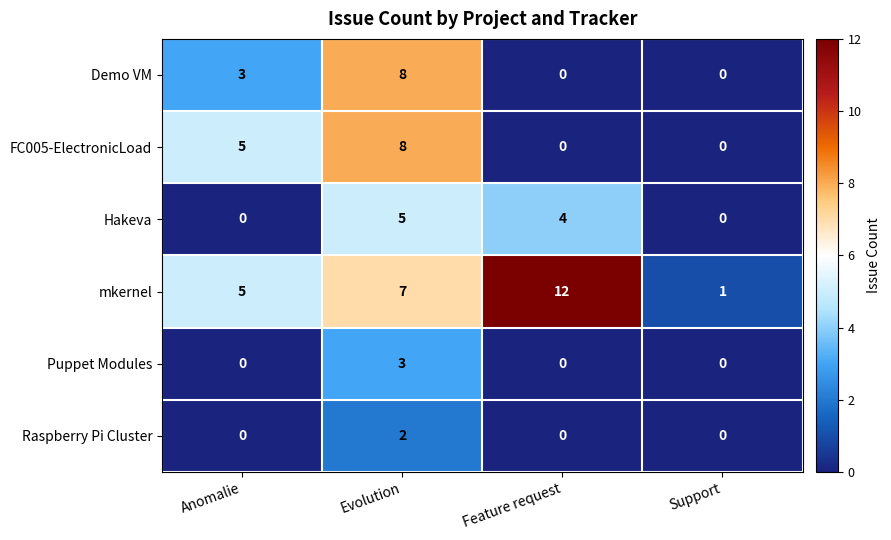

Count the number of data series in this chart.

6